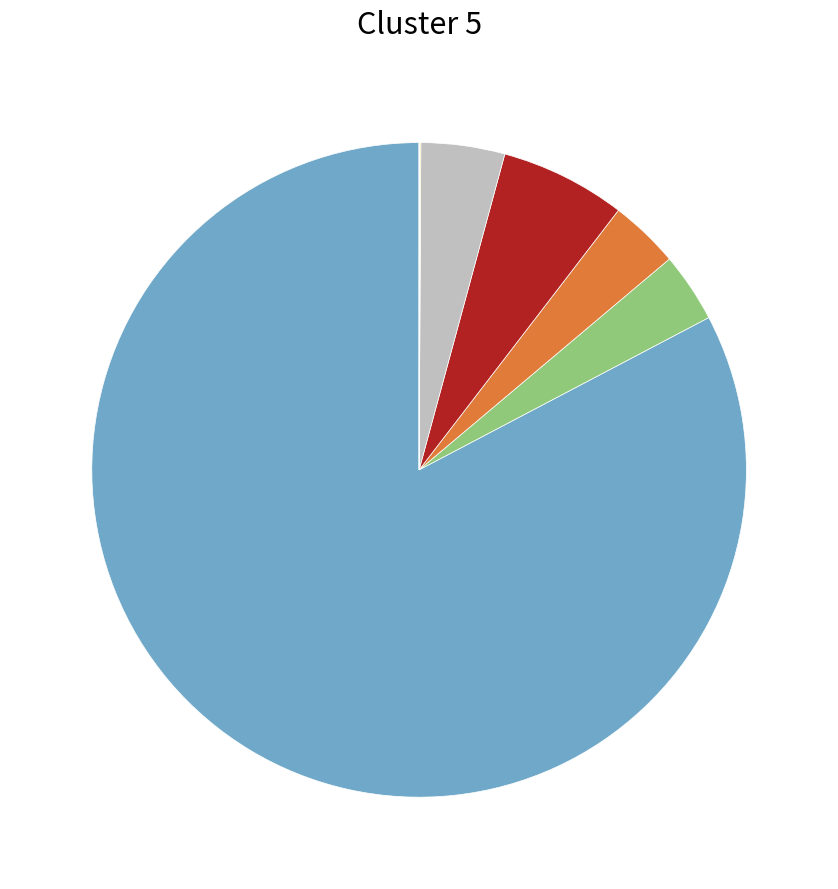

Is there any slice that represents more than half of the pie?

Yes